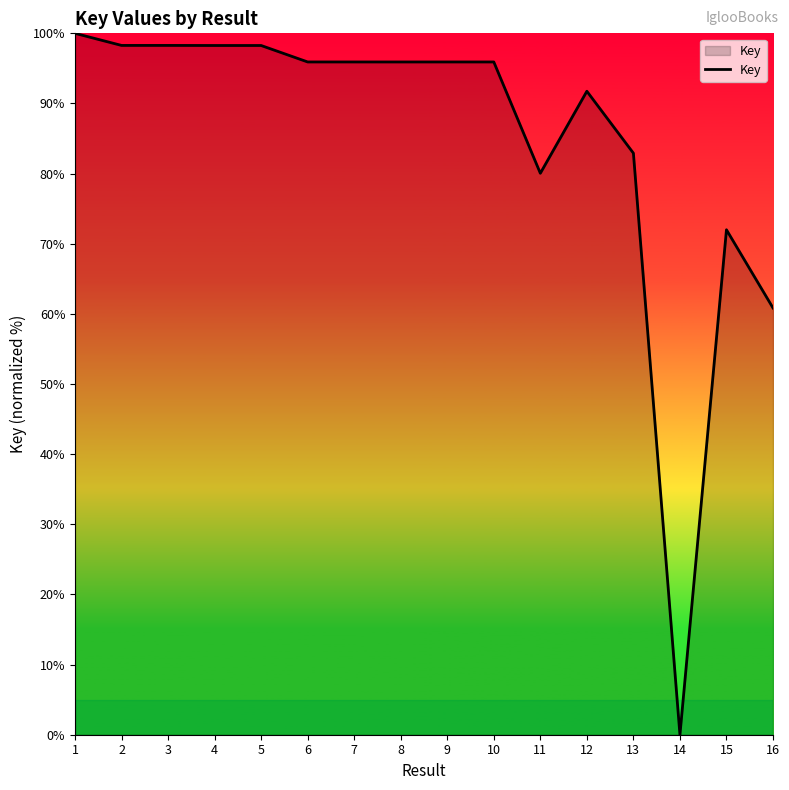

What is the change in value from 8 to 15?

-23.9